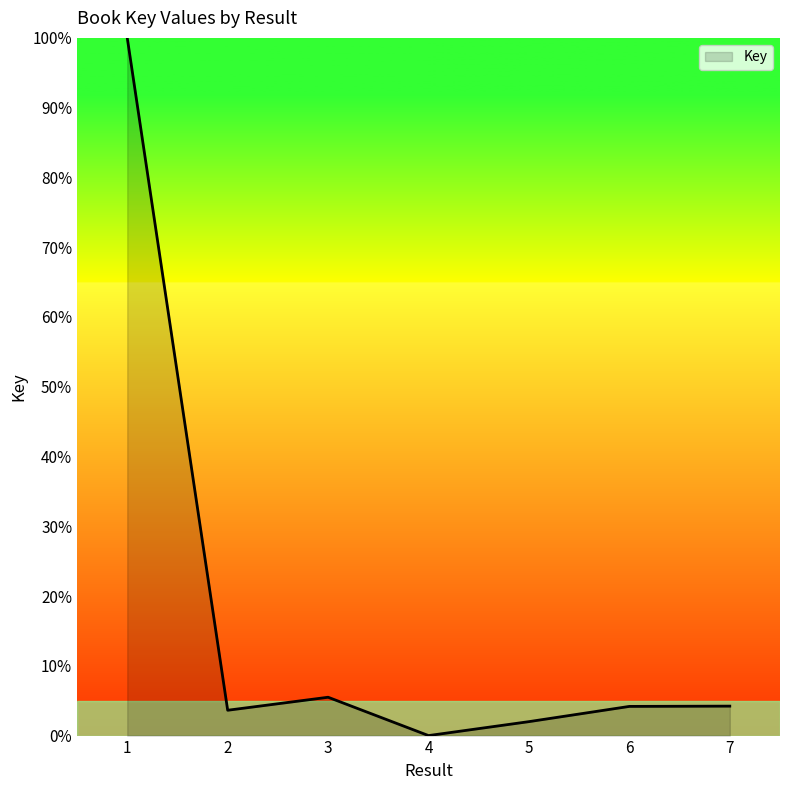

What is the change in value from 1 to 3?

-94.5